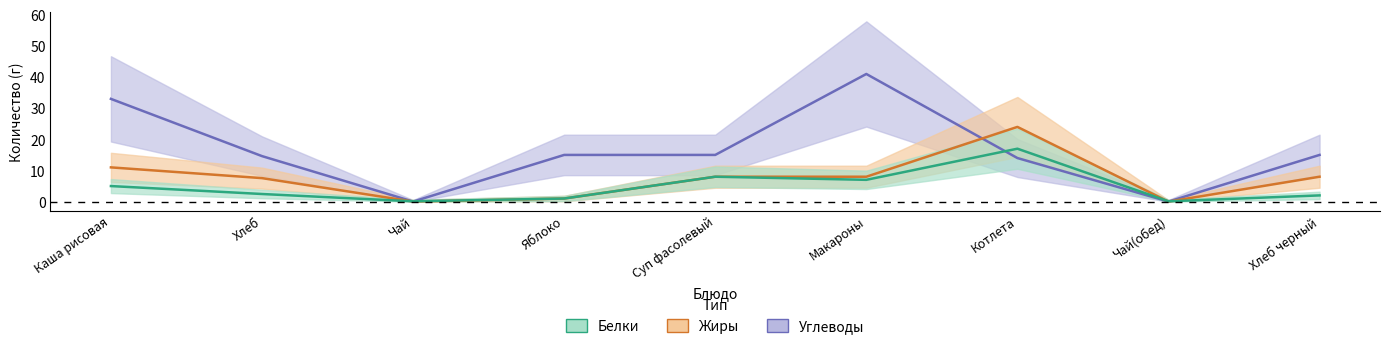

In Жиры, how many points are higher than both neighbors (excluding endpoints)?

1